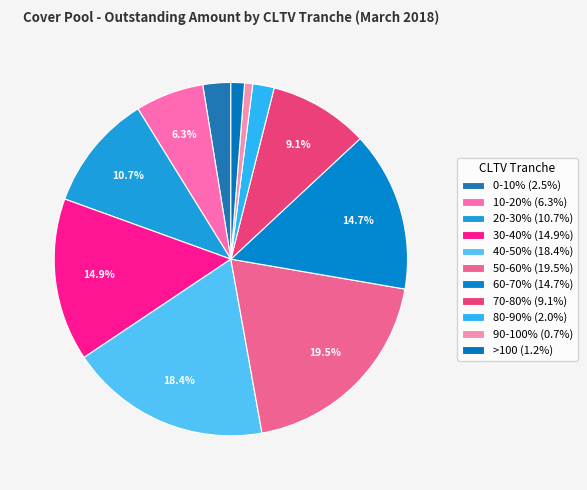

To the nearest percent, what is the difference between the largest and smallest slice percentages?

19%